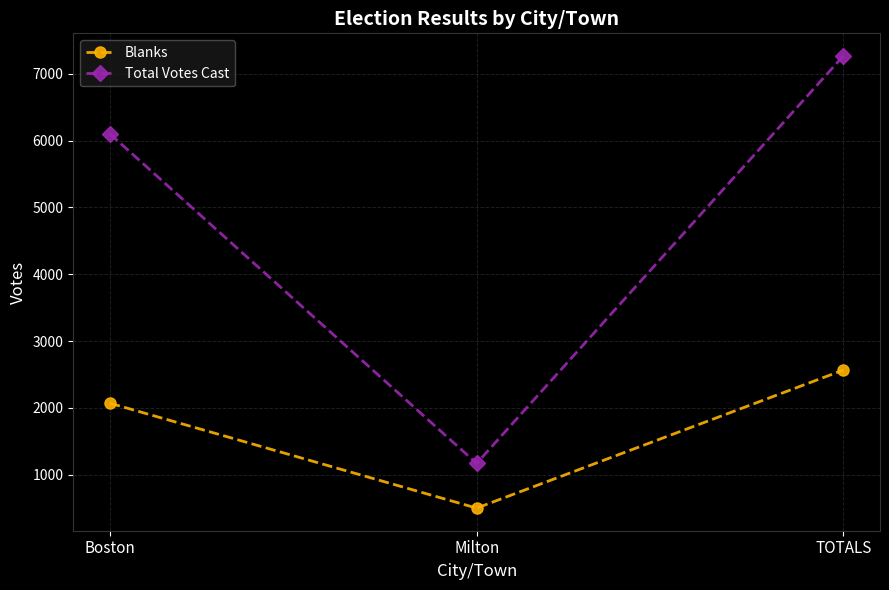

Where is Blanks nearest to the value 1531?

Boston